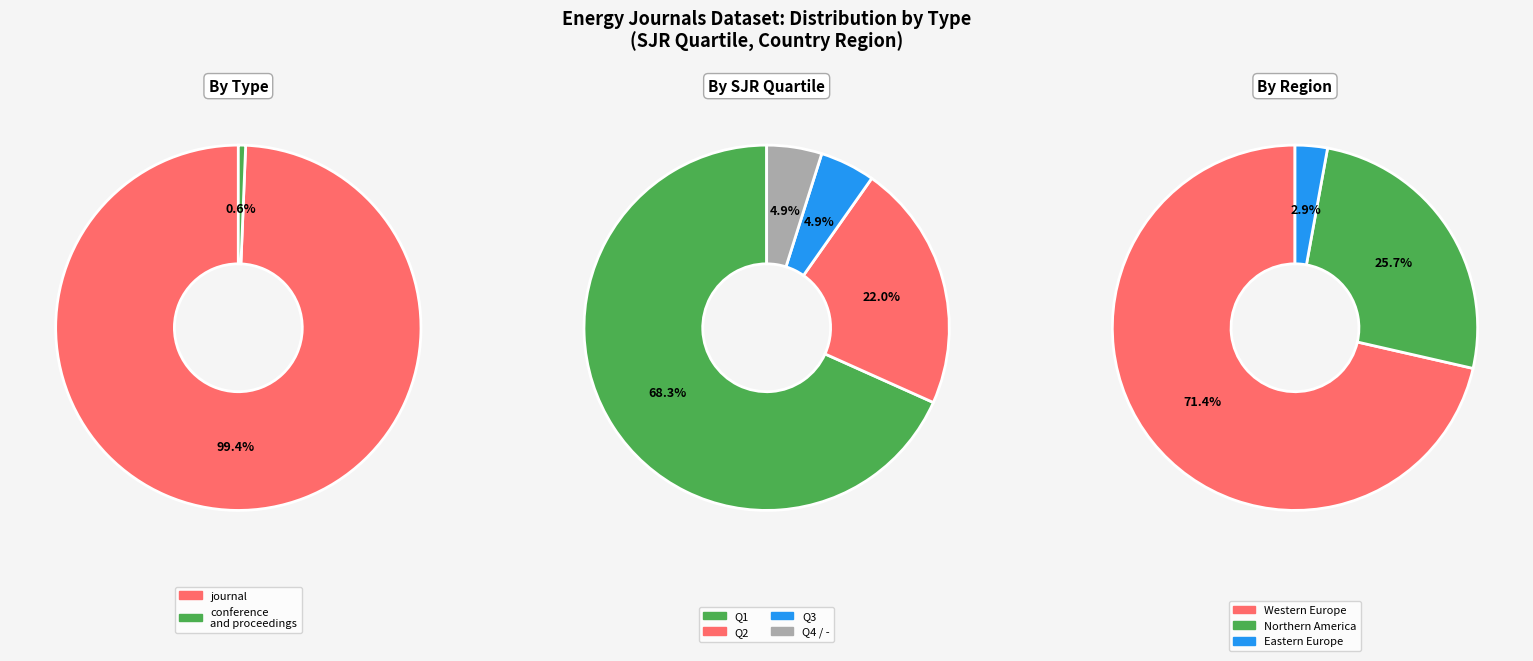

Between conference and proceedings and journal, which is larger?

journal